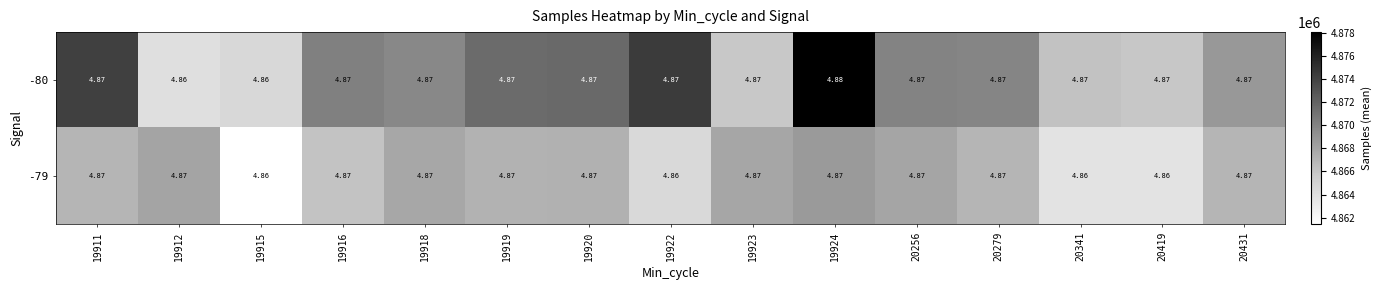

At which category is the sum across all series the highest?

19924